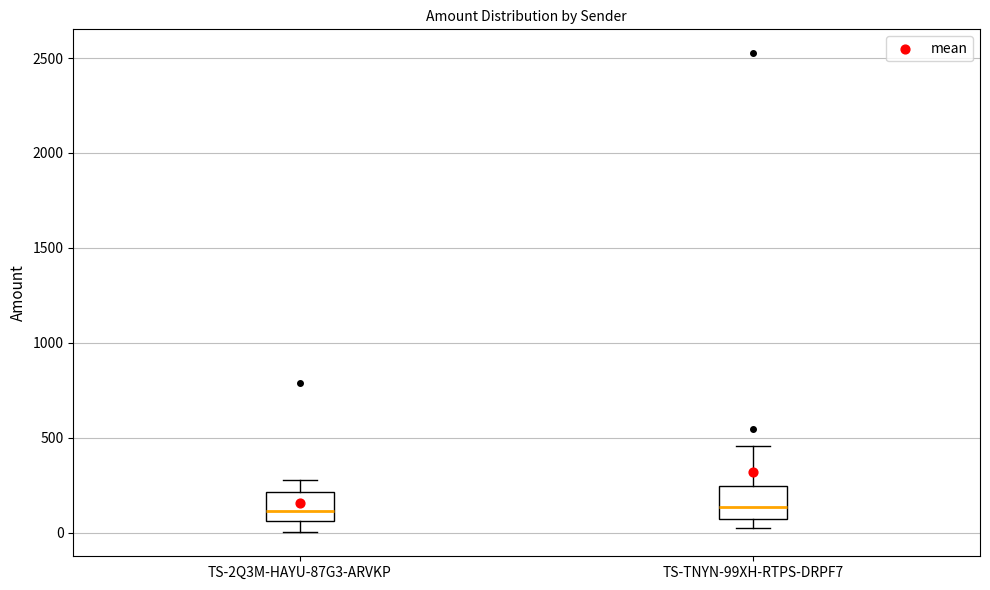

Where does the median line of the box for TS-TNYN-99XH-RTPS-DRPF7 sit on the y-axis? The values are not printed on the chart, so give them approximately, as read against the axis.

150